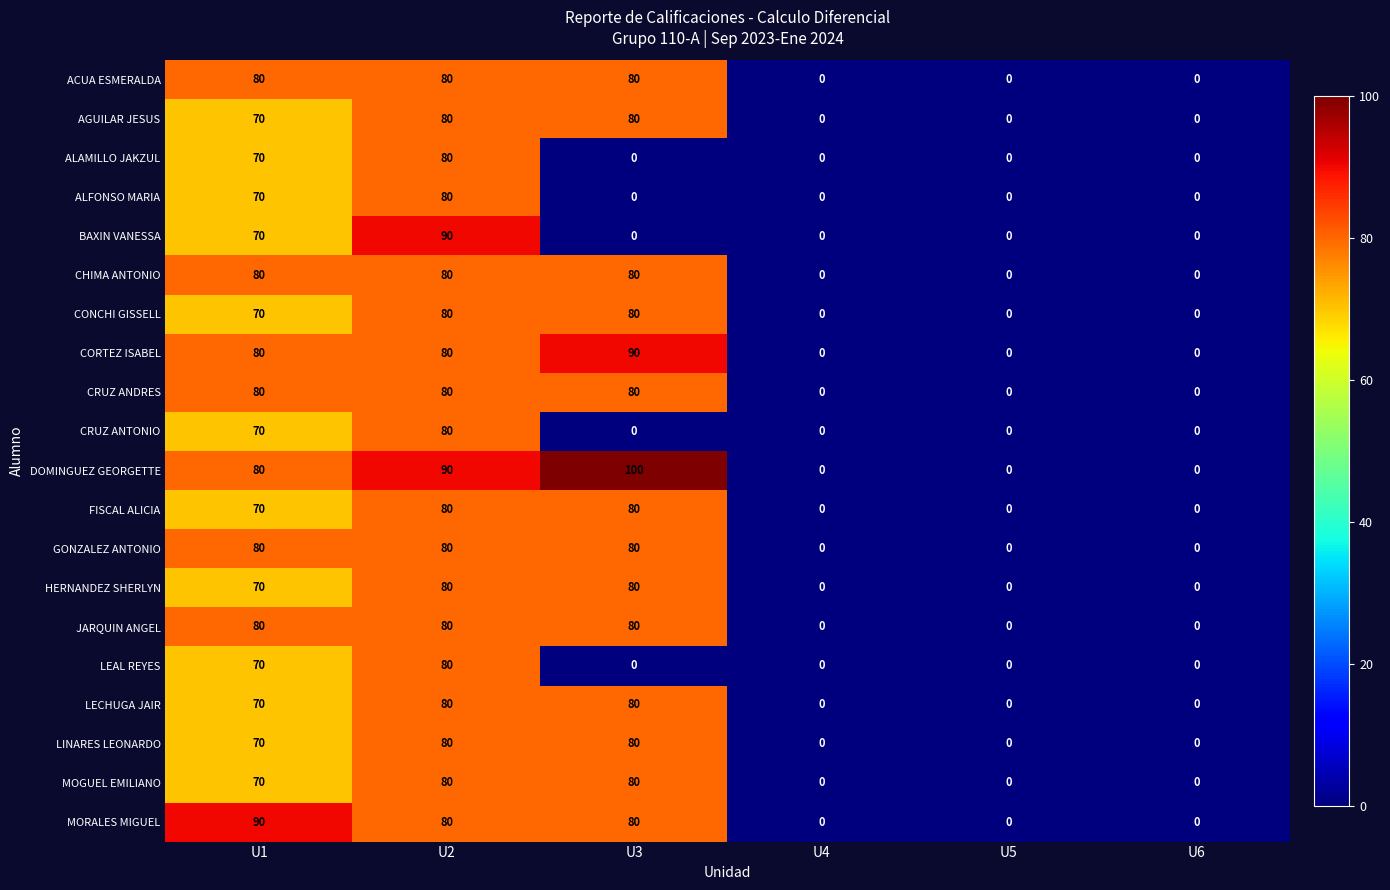

At which category does the chart reach its peak across all series?

U3